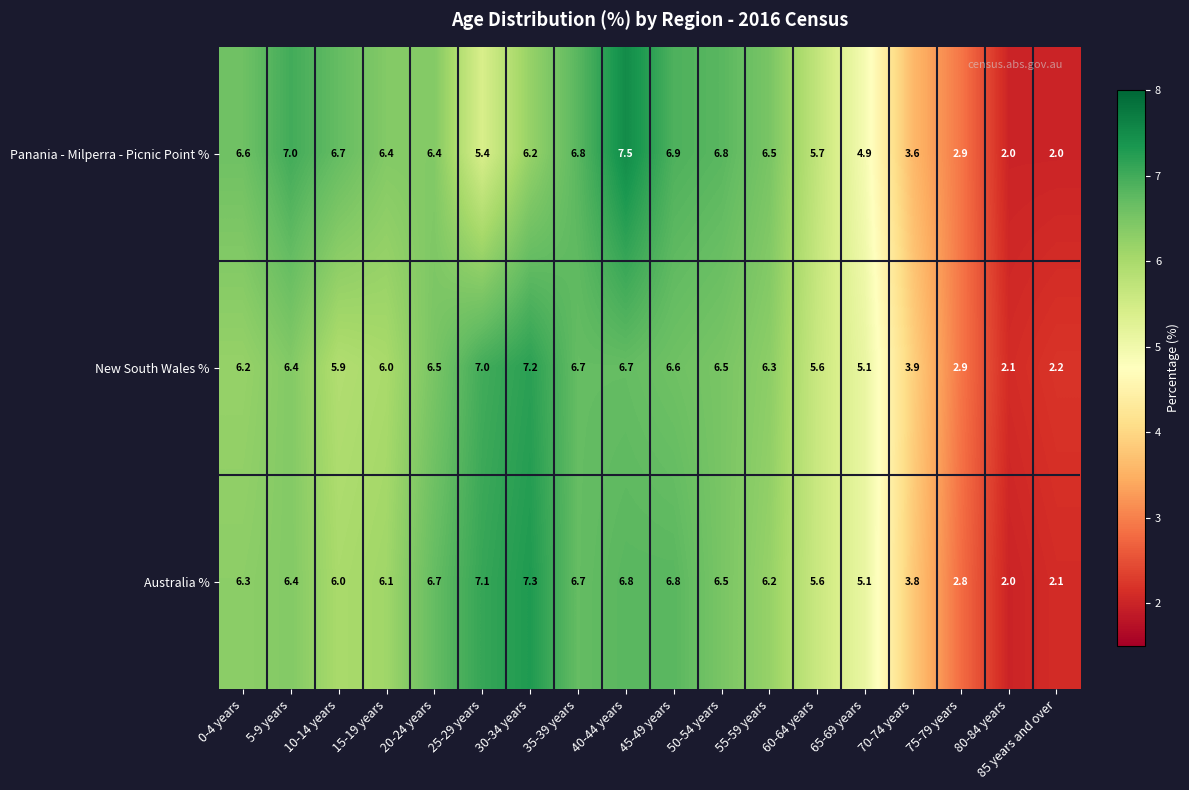

At which label is Panania - Milperra - Picnic Point % closest to 4?

70-74 years